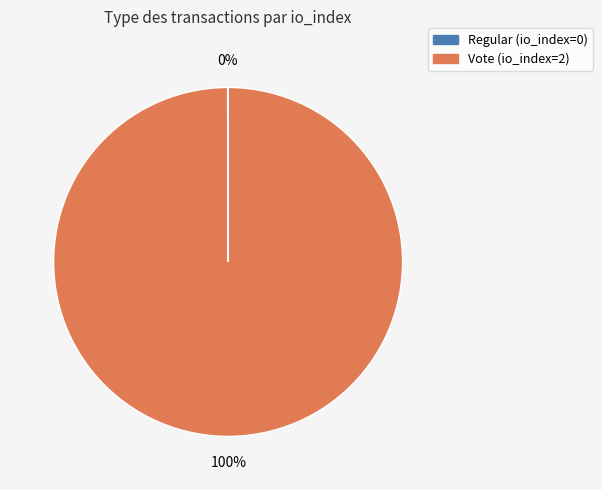

The Vote slice represents 100% of the pie. True or false?

True